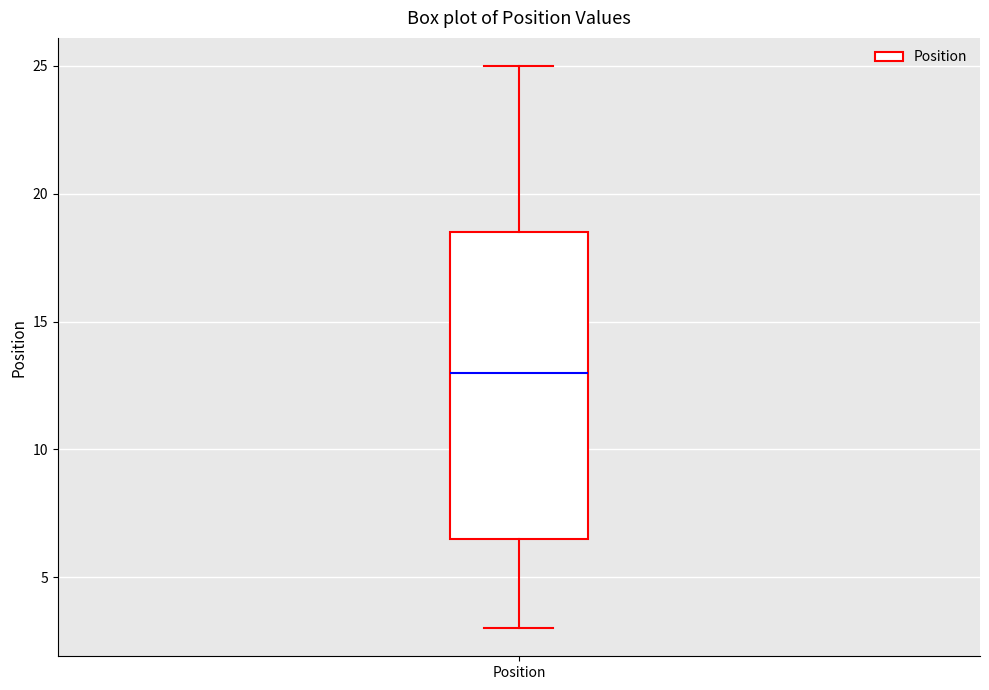

Read this box plot against the y-axis: the position of the median line, the range covered by the box, and the ends of both whiskers. The values are not printed on the chart, so give them approximately, as read against the axis.

median 13.0, box 6.5 to 18.5, whiskers 3.0 to 25.0